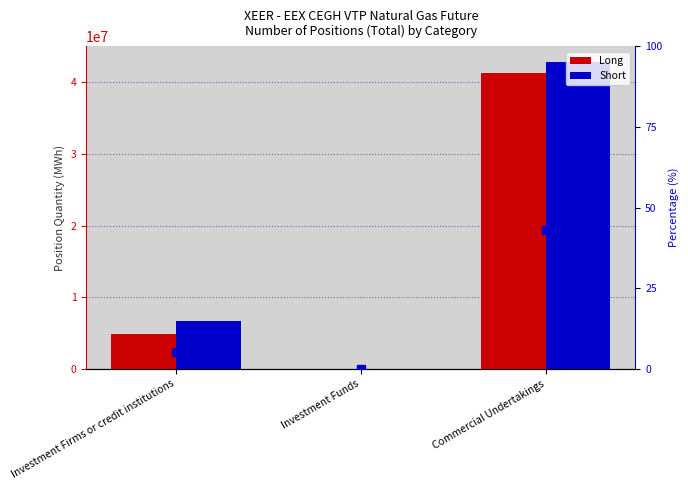

Are the bars horizontal?

No